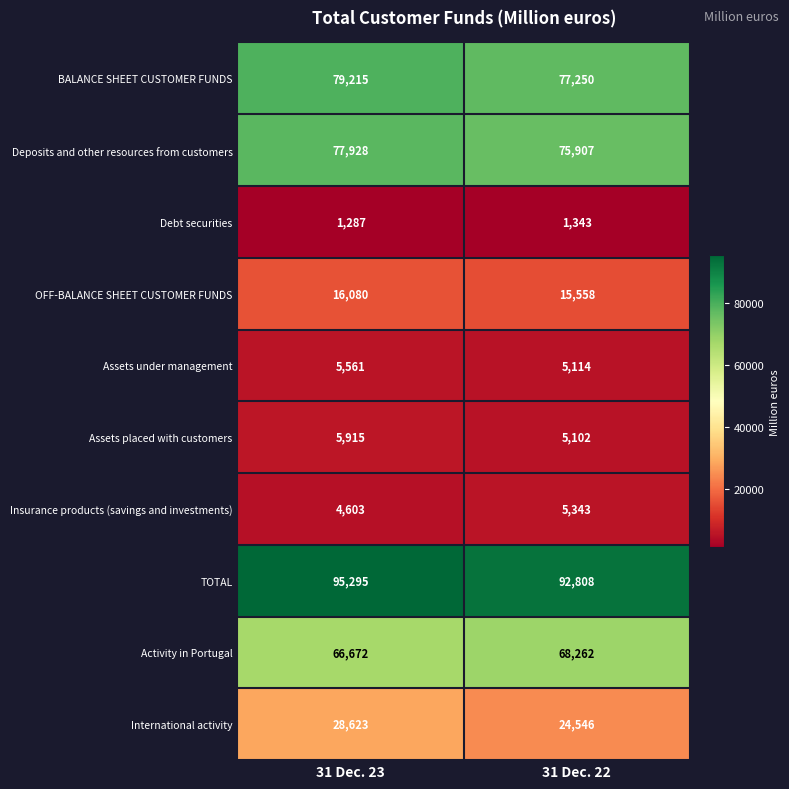

What is the difference between the Assets placed with customers values at 31 Dec. 22 and 31 Dec. 23?

813